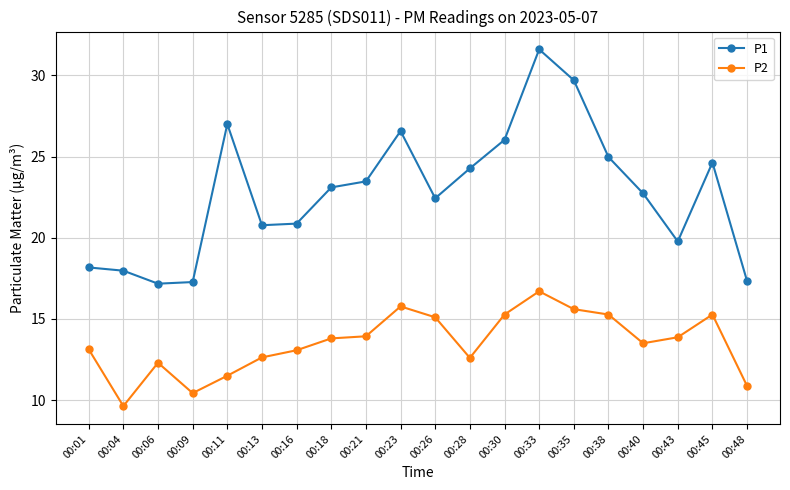

Does the chart display data point markers on the line(s)?

Yes